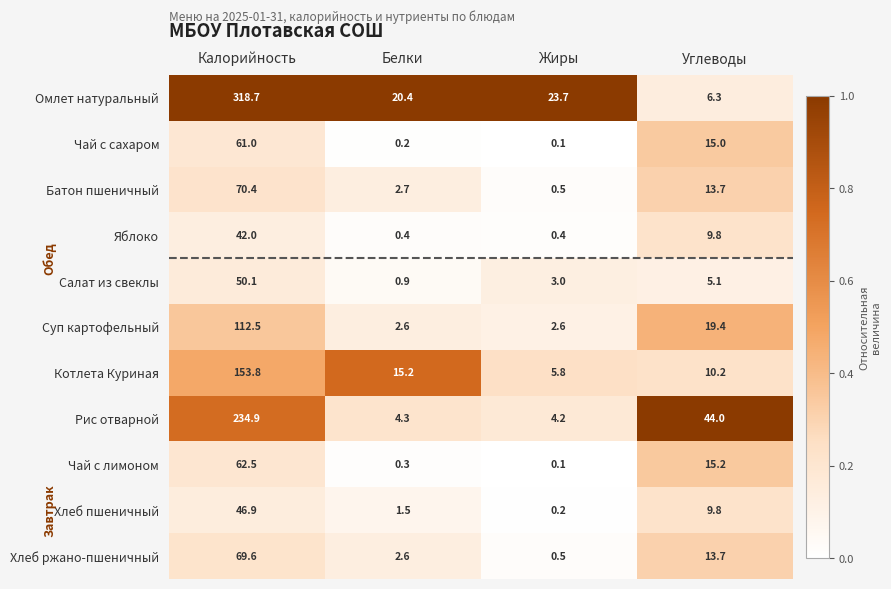

What is the difference between the second highest and second lowest values in the Котлета Куриная series?

5.0